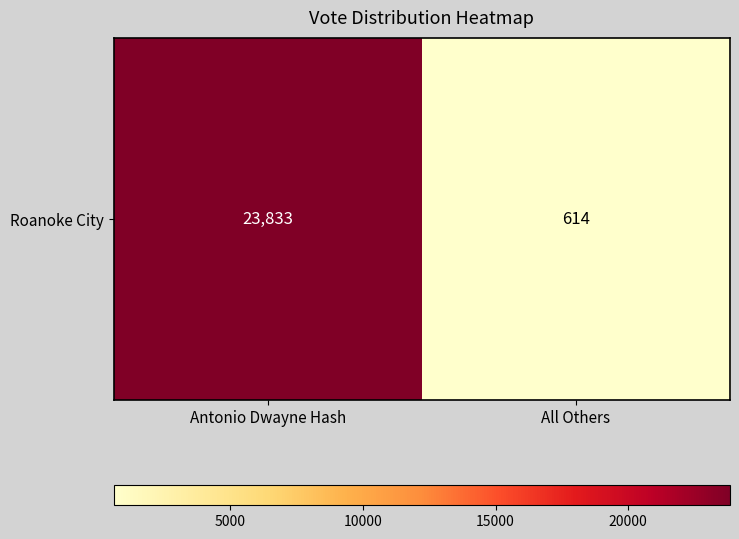

Reading right to left, extract all data points from this chart.

All Others=614	Antonio Dwayne Hash=23833